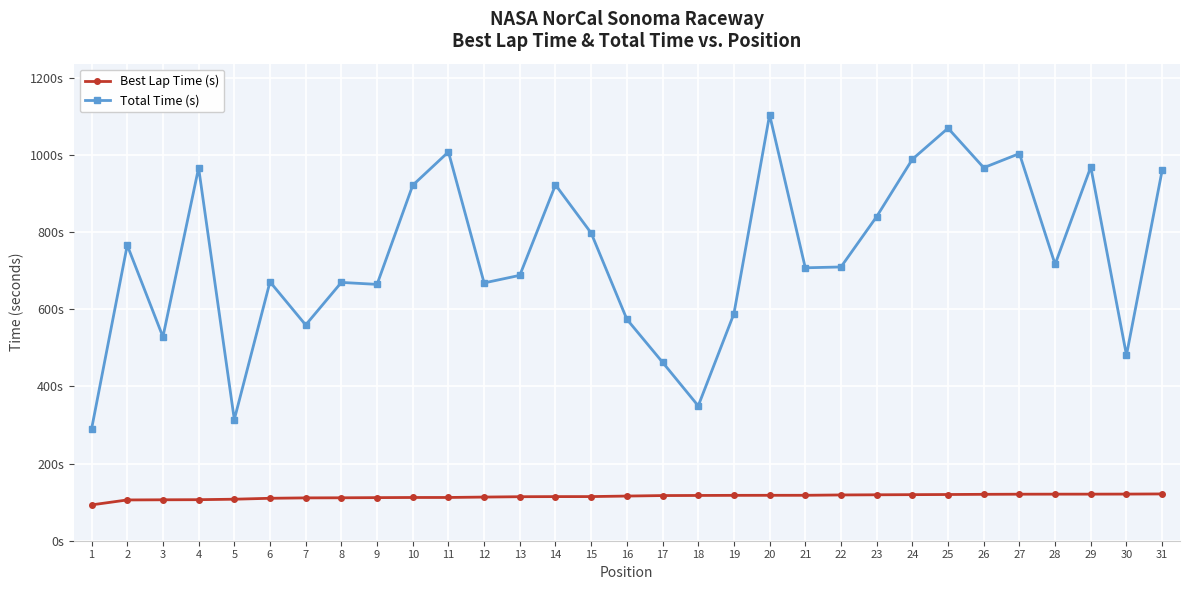

The Best Lap Time (s) series shows 198.5 at 25. True or false?

False